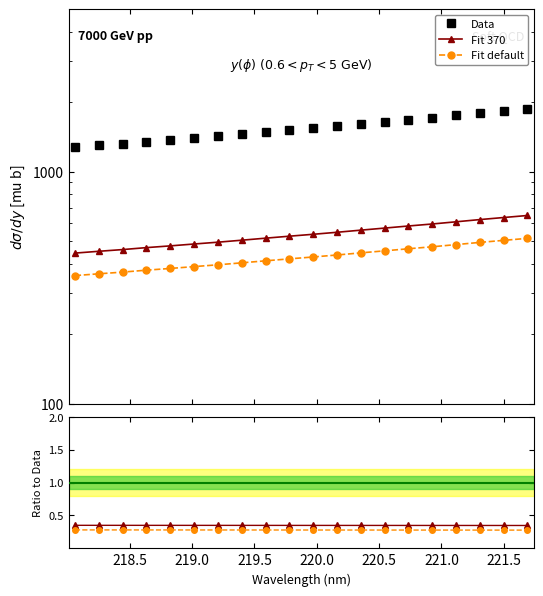

True or false: Fit default has more than 2 points higher than both neighbors.

False